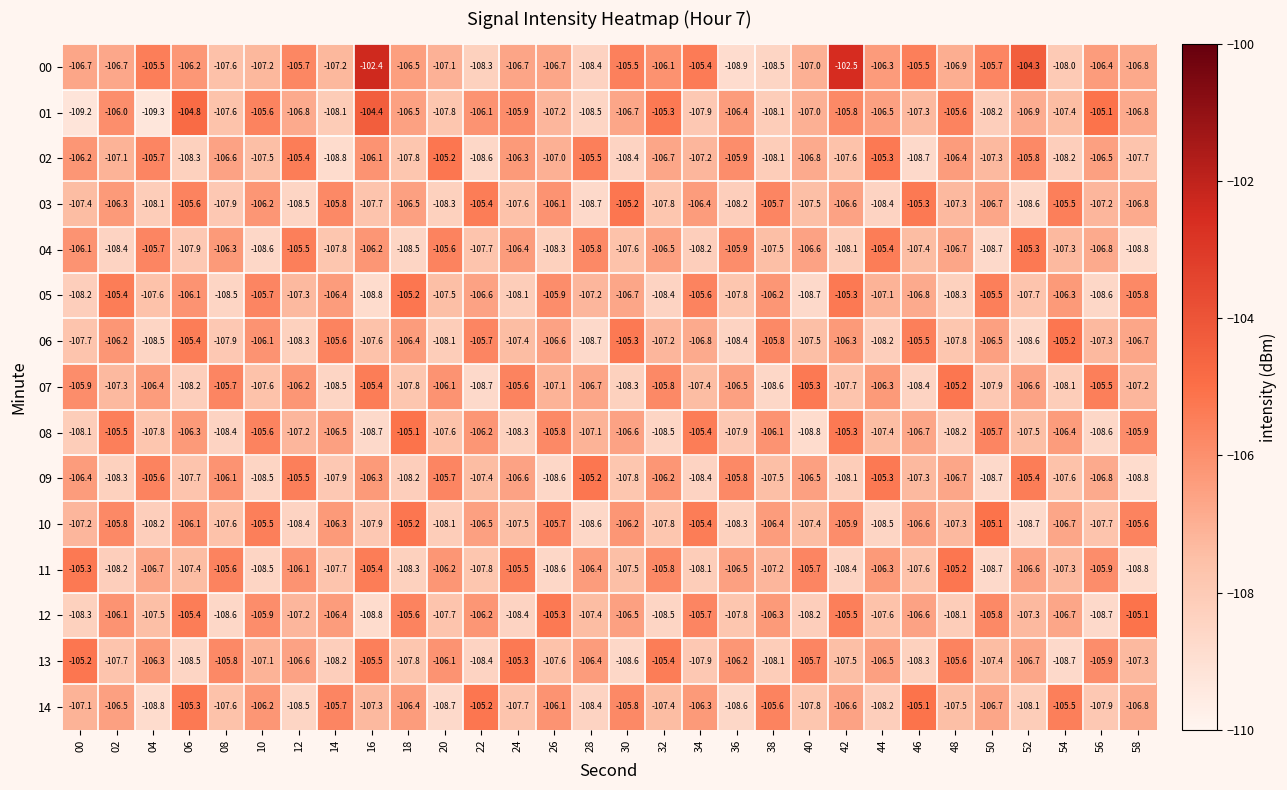

Where does the 12 series first go above -106?

06